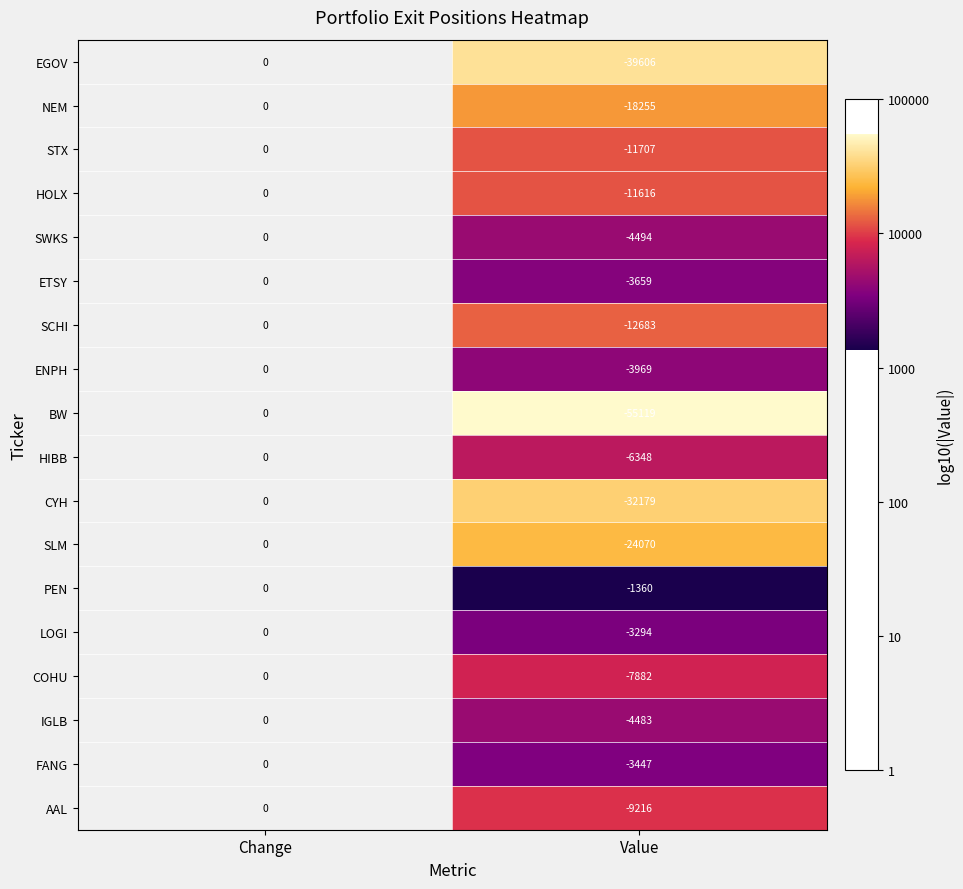

Rank the series at Change from highest to lowest value.

AAL, FANG, IGLB, COHU, LOGI, PEN, SLM, CYH, HIBB, BW, ENPH, SCHI, ETSY, SWKS, HOLX, STX, NEM, EGOV